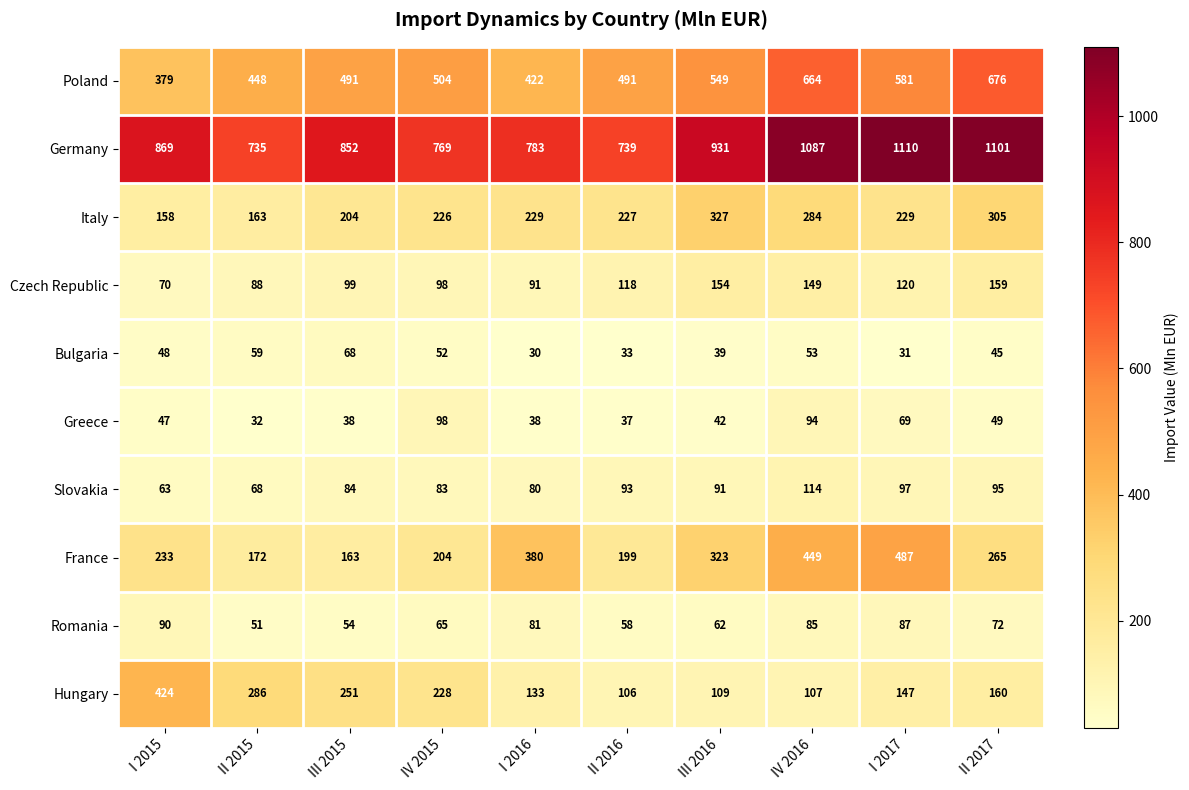

Is it true that Italy equals 226 at IV 2015?

True